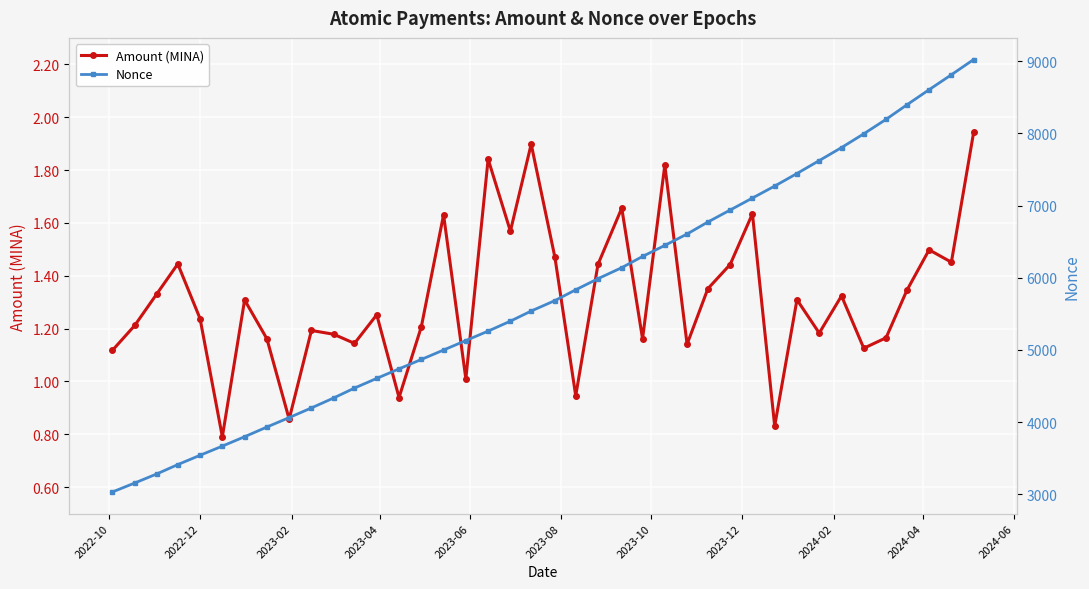

In Amount (MINA), how many points are higher than both neighbors (excluding endpoints)?

13